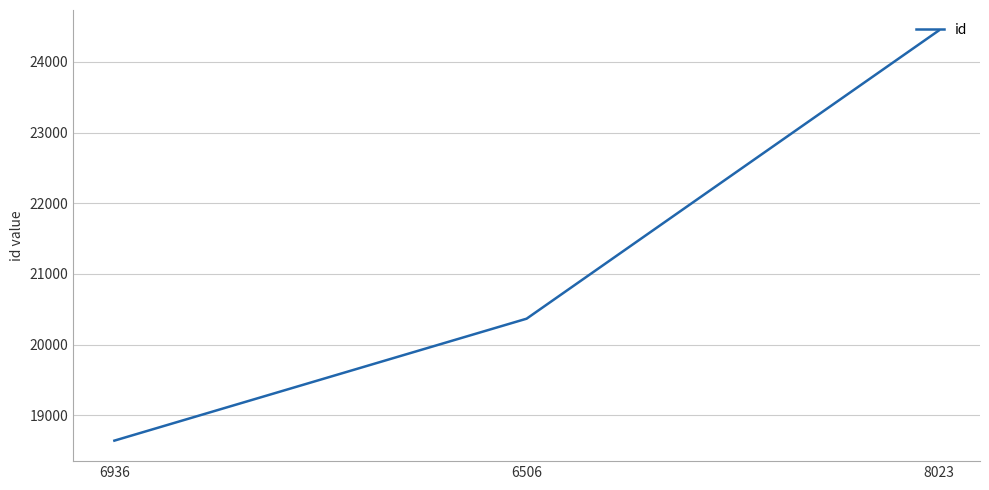

What is the change in value from 6936 to 6506?

+1725